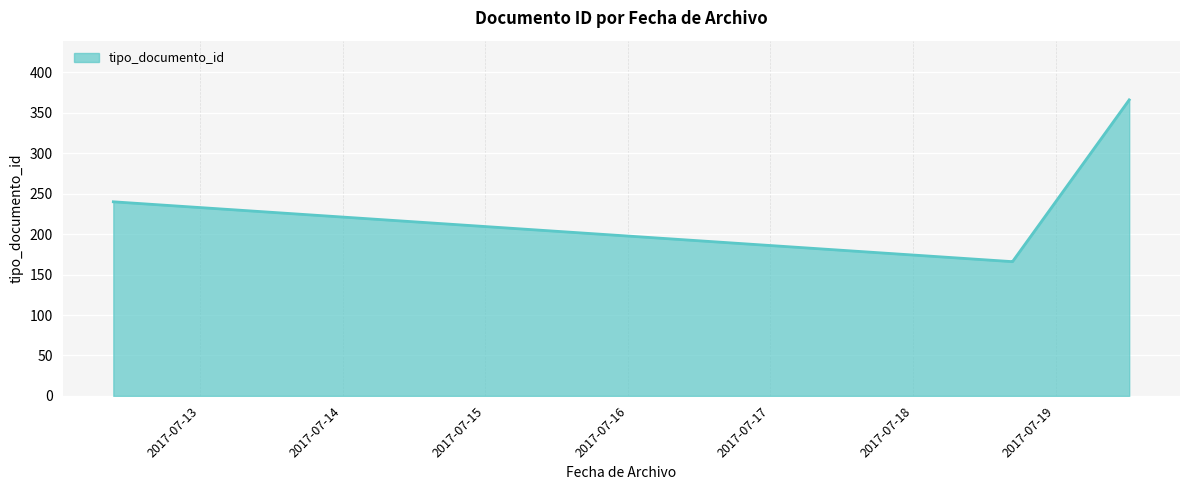

What is the smallest value displayed?

166